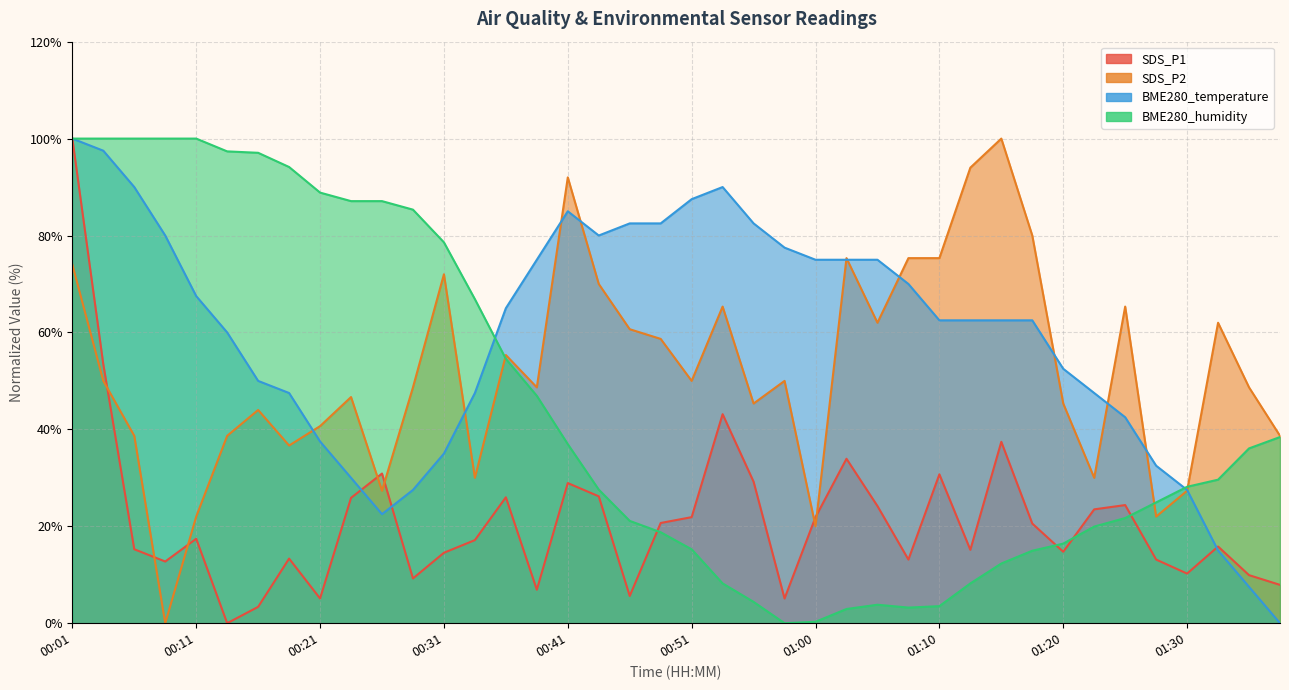

At which category does BME280_humidity reach its first local valley?

00:58